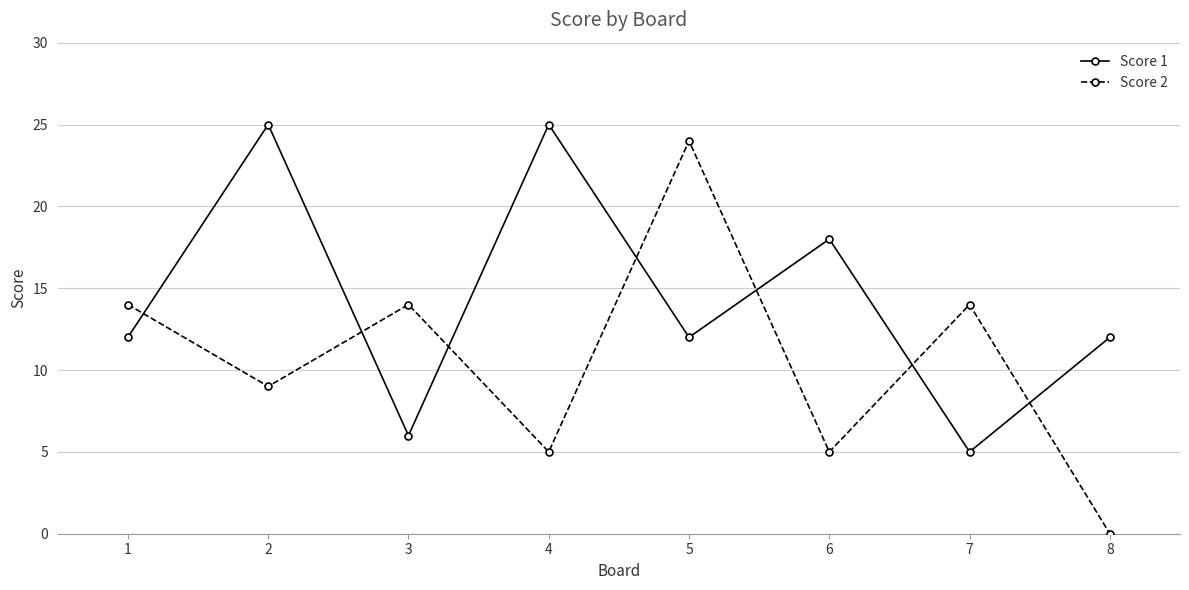

The Score 1 series shows 21 at 8. True or false?

False